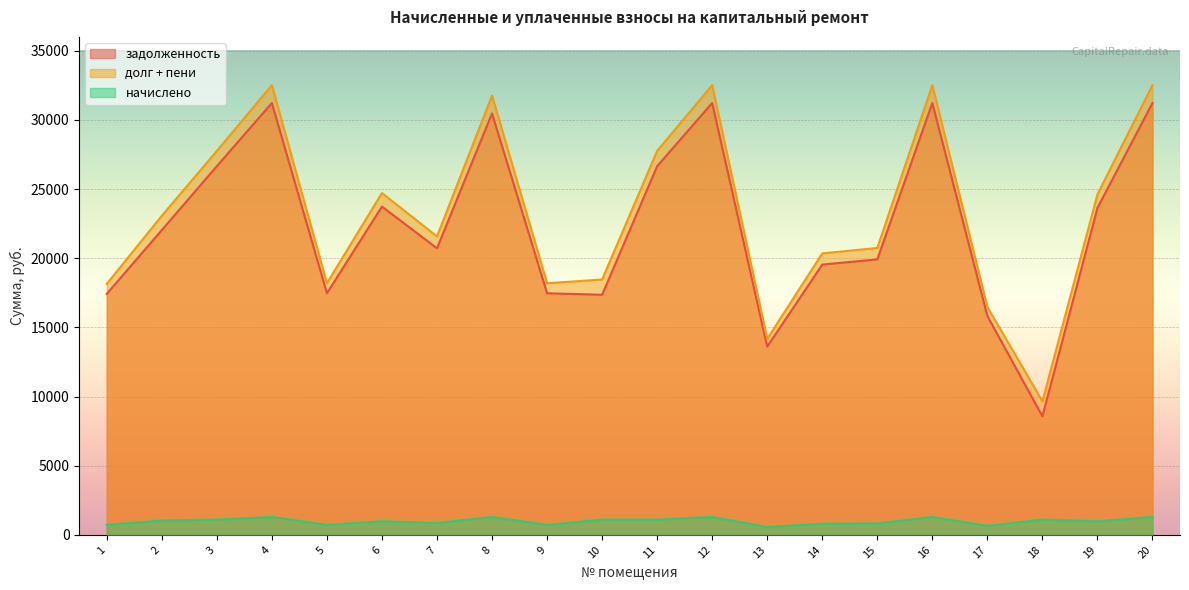

Where does the zadolzhennost series first go above 22033?

2